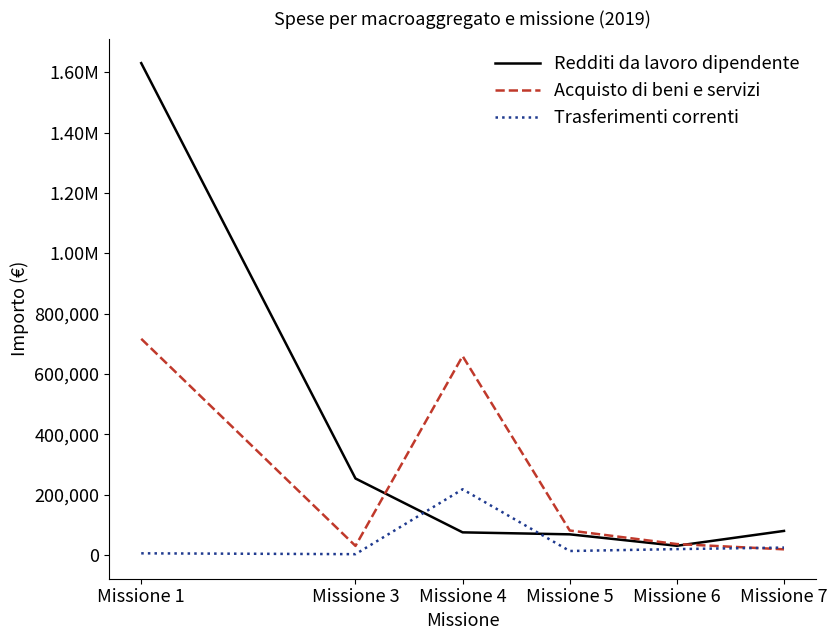

Reading left to right, transcribe all the data shown in this chart.

Redditi da lavoro dipendente: Missione 1=1630015	Missione 3=253950	Missione 4=75460	Missione 5=68900	Missione 6=31030	Missione 7=80230
Acquisto di beni e servizi: Missione 1=716677	Missione 3=30570	Missione 4=659400	Missione 5=81600	Missione 6=36700	Missione 7=19250
Trasferimenti correnti: Missione 1=6000	Missione 3=3200	Missione 4=218200	Missione 5=13700	Missione 6=20000	Missione 7=25000